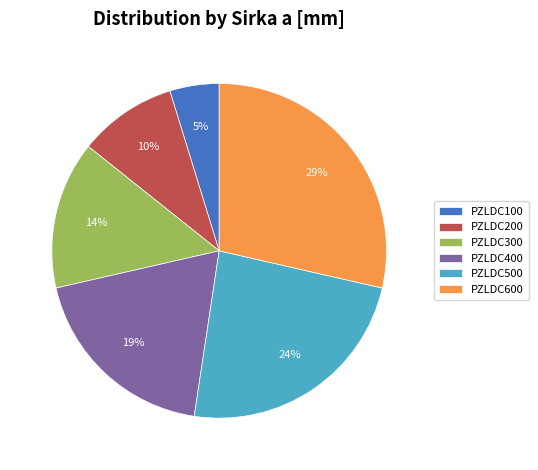

Does any single category account for the majority?

No